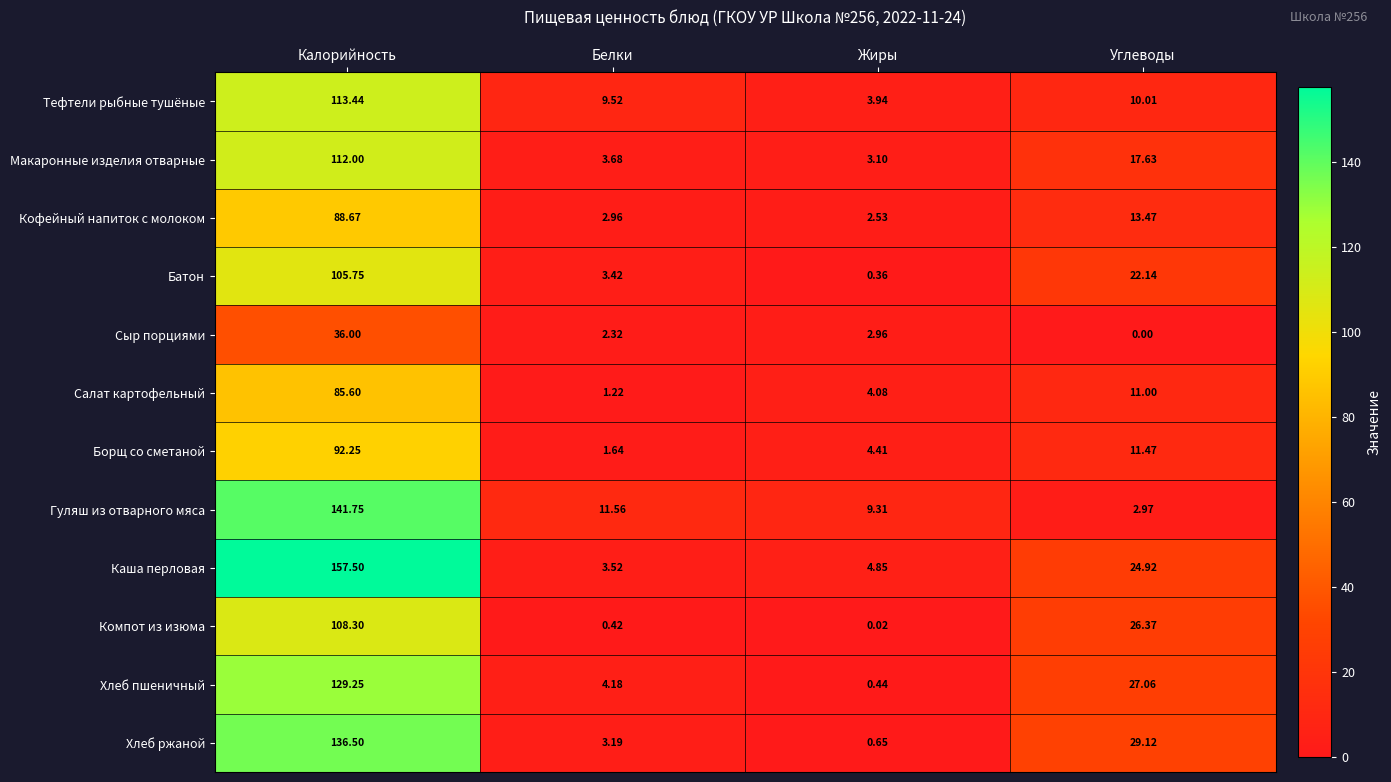

Which series changed the most between Калорийность and Жиры?

Каша перловая